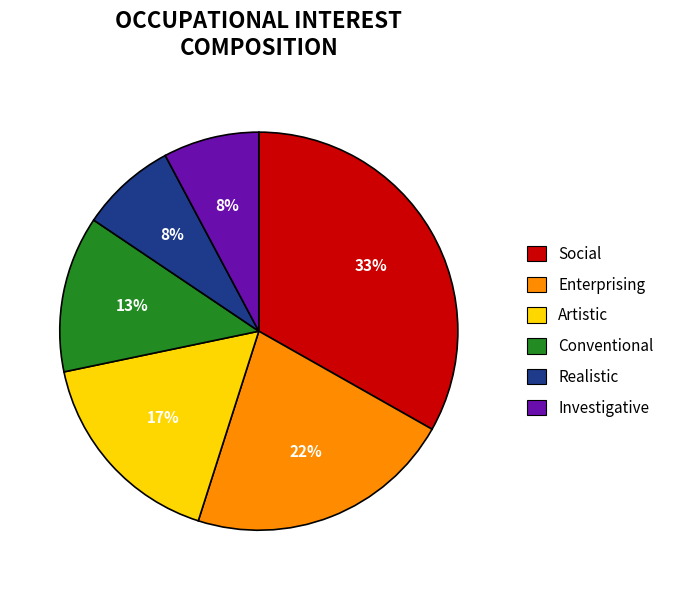

Combined, do Enterprising and Artistic account for over 50%?

No